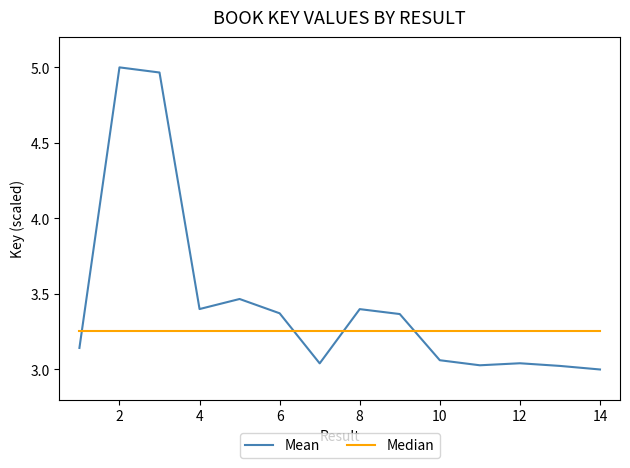

Count the number of data series in this chart.

2